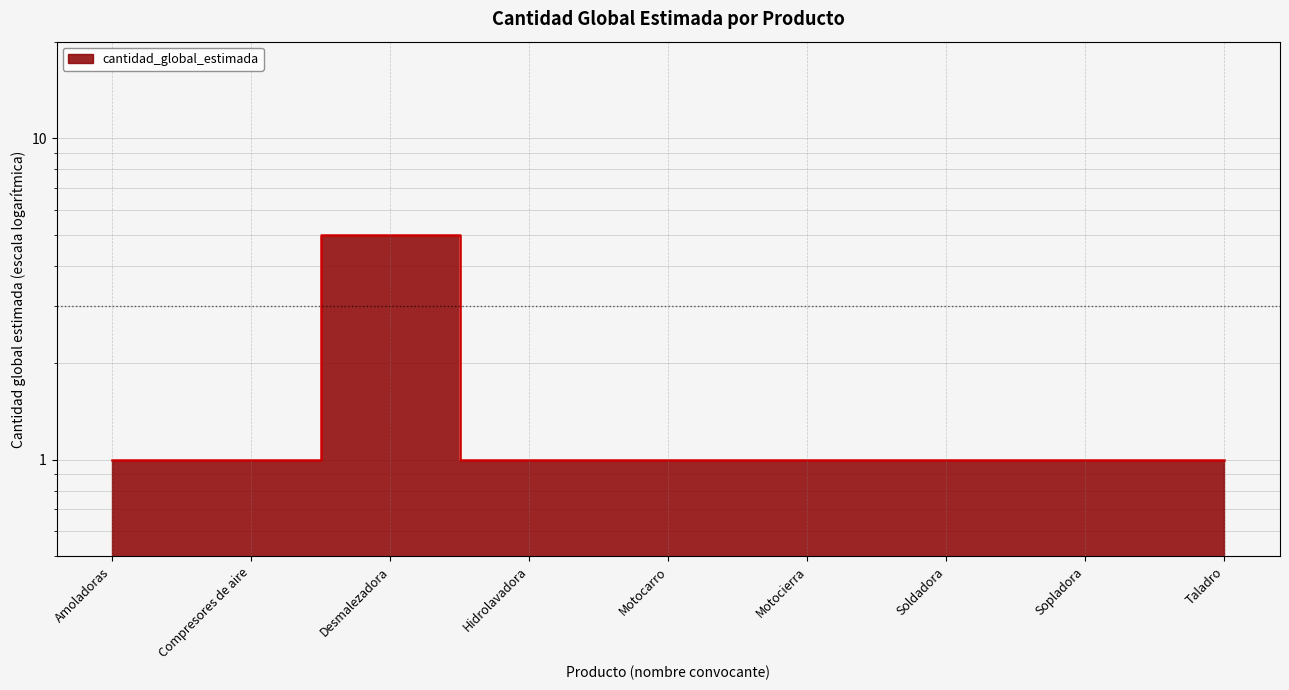

What is the approximate value at Taladro?

1